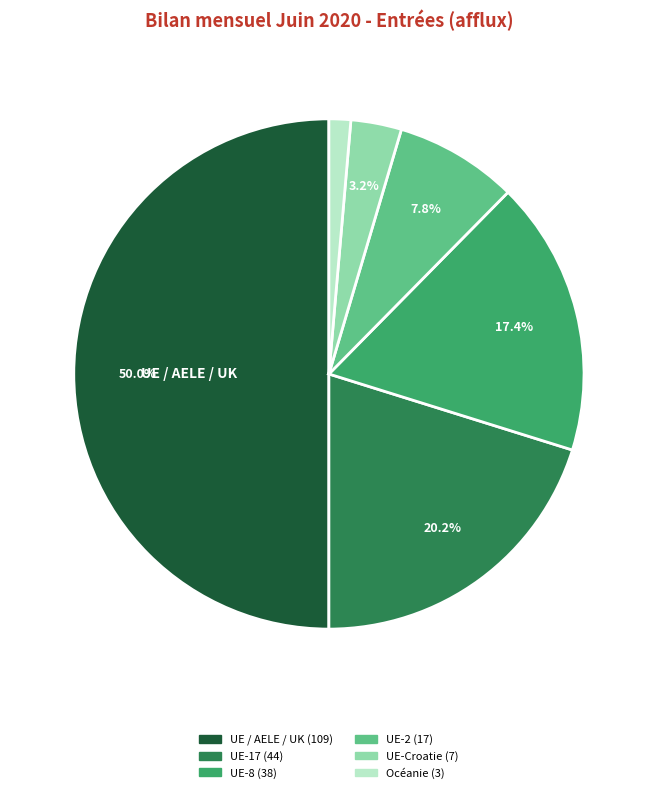

How many segments does this pie chart have?

6